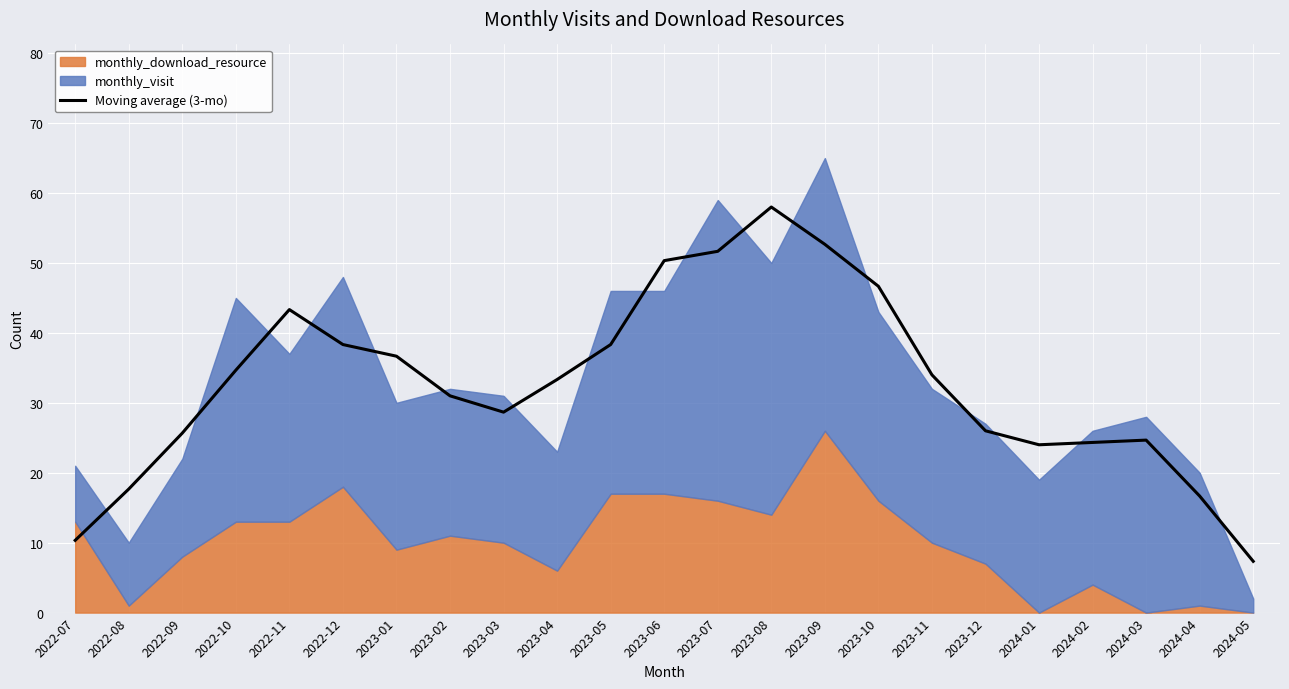

Reading left to right, list all the values displayed in this chart.

2022-07=10.3	2022-08=17.7	2022-09=25.7	2022-10=34.7	2022-11=43.3	2022-12=38.3	2023-01=36.7	2023-02=31.0	2023-03=28.7	2023-04=33.3	2023-05=38.3	2023-06=50.3	2023-07=51.7	2023-08=58.0	2023-09=52.7	2023-10=46.7	2023-11=34.0	2023-12=26.0	2024-01=24.0	2024-02=24.3	2024-03=24.7	2024-04=16.7	2024-05=7.3